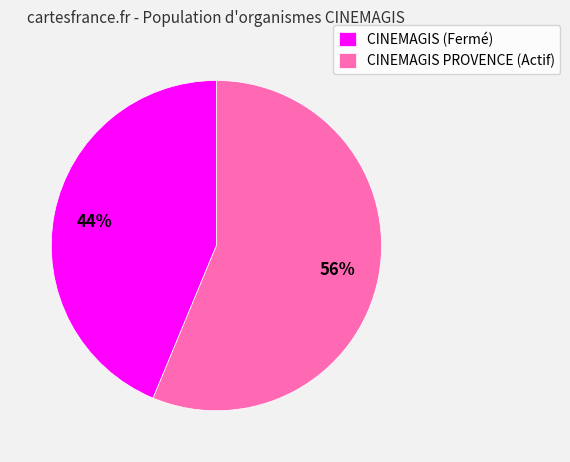

How many segments does this pie chart have?

2